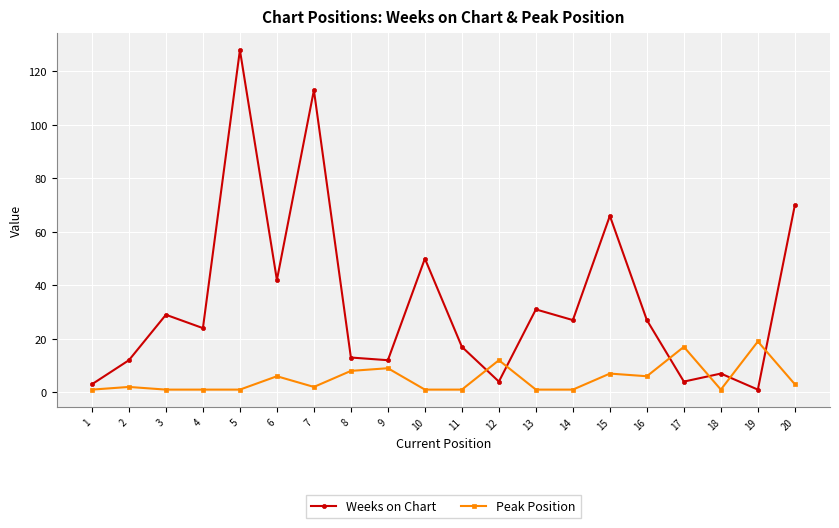

Where is the first local minimum for Weeks on Chart?

4